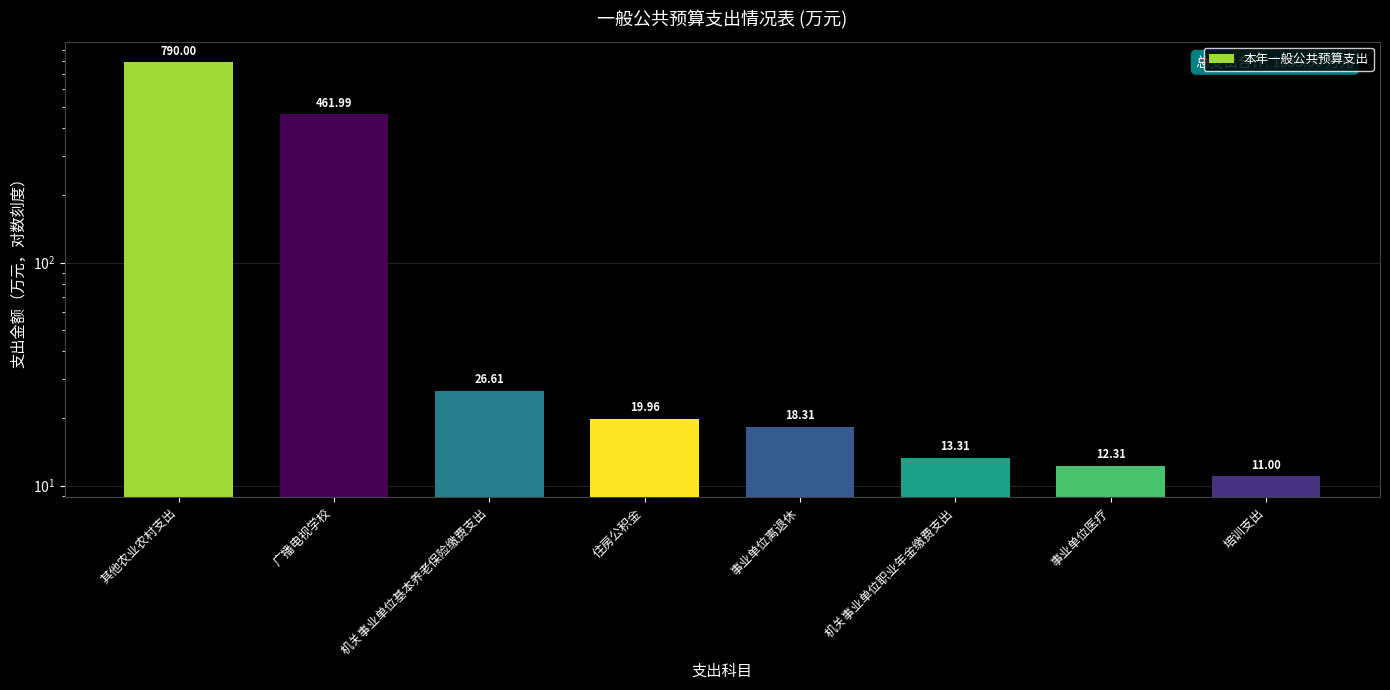

Which category has the highest value across all series?

其他农业农村支出